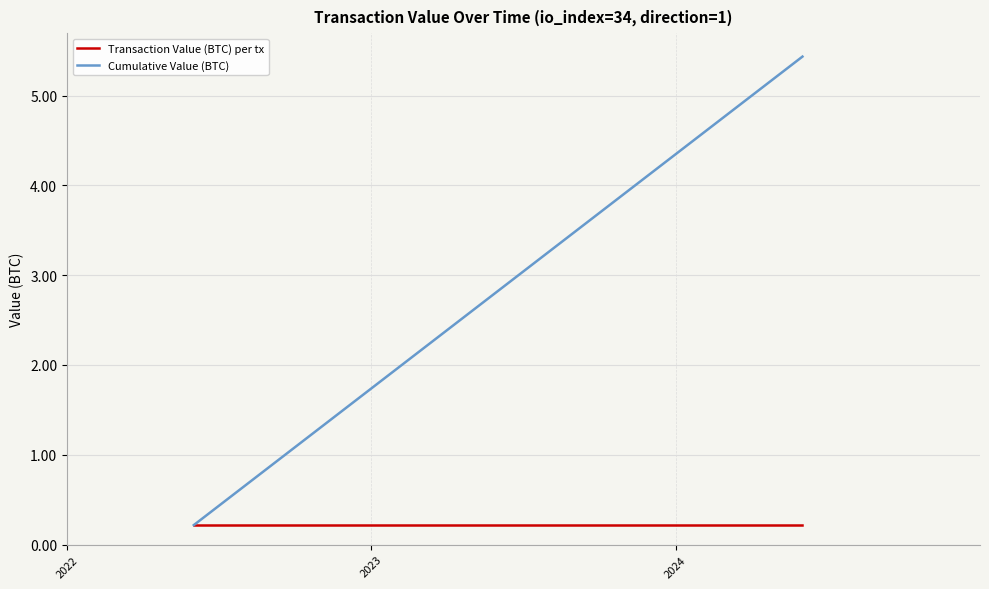

What is the highest value of the Cumulative Value (BTC) series?

5.4